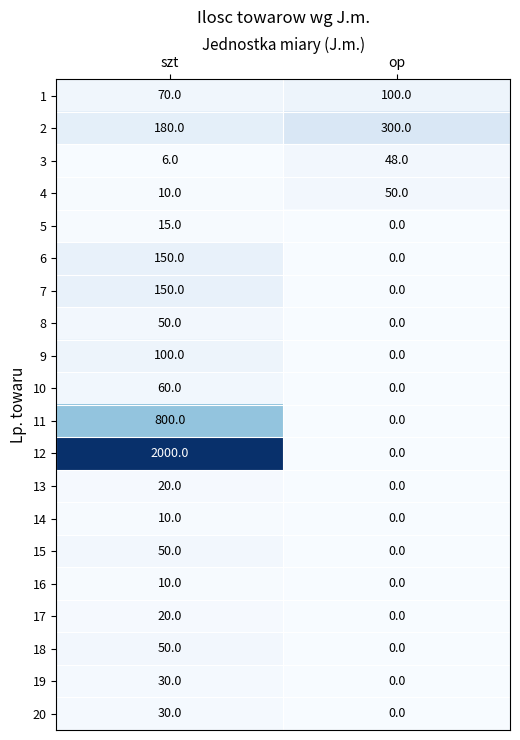

What is the greatest value displayed?

2000